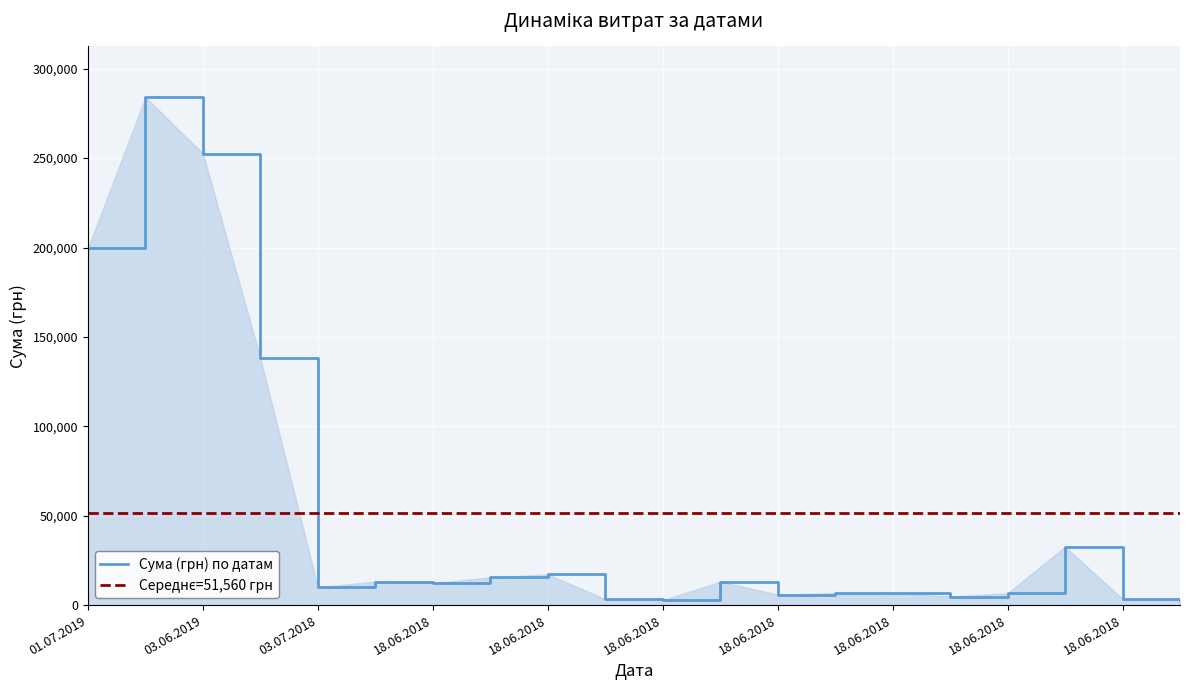

What is the lowest value of the Сума (грн) по датам series?

2728.0